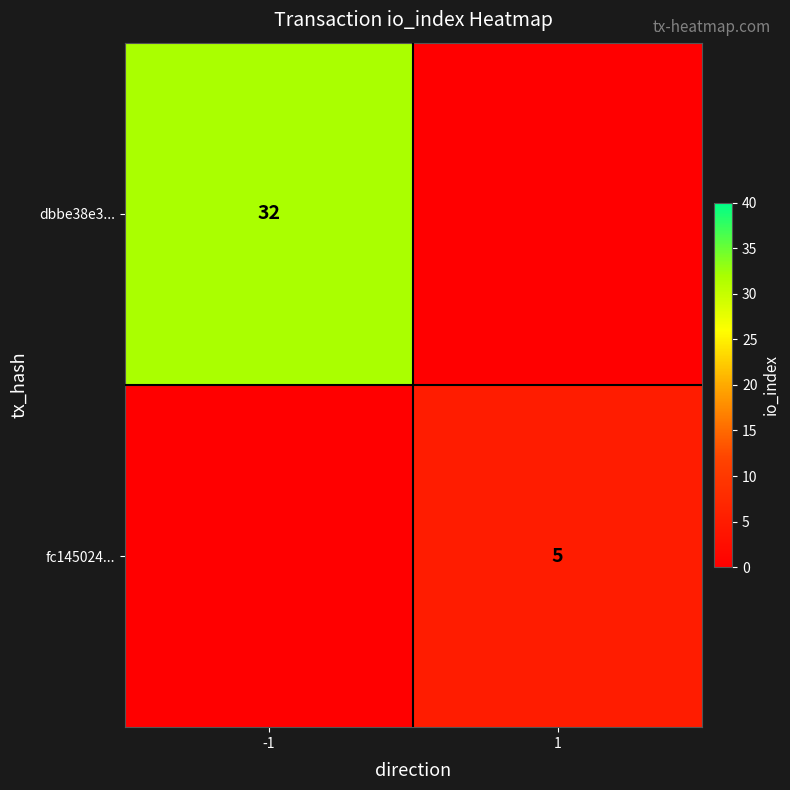

The fc145024... series shows 1 at 1. True or false?

False